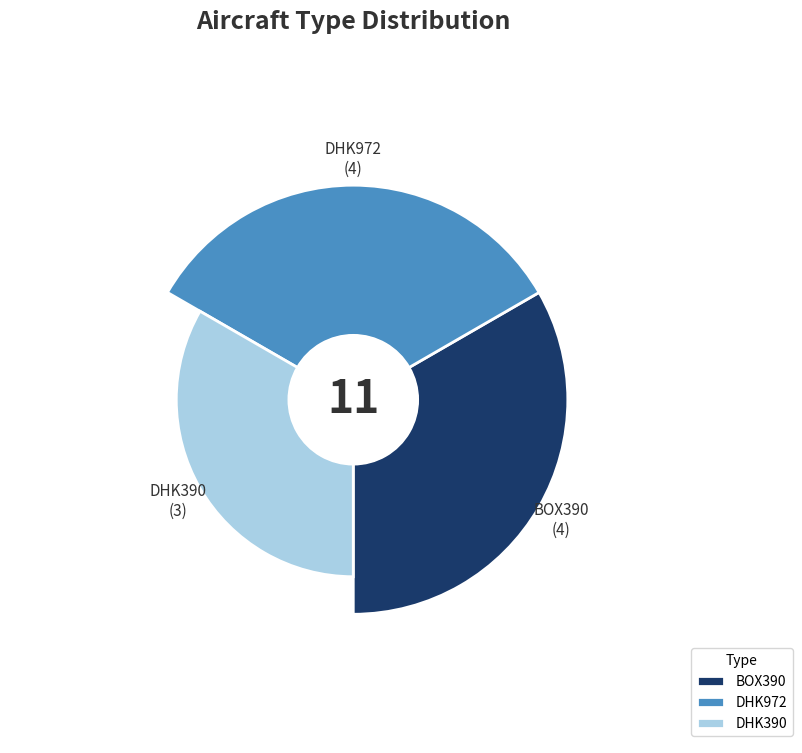

To the nearest percent, what percentage of the pie is DHK972?

36%